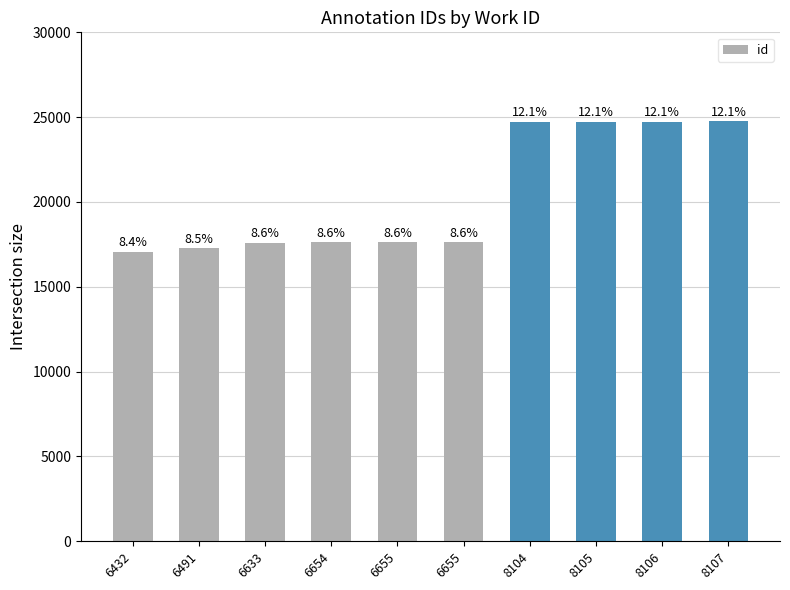

Is it true that the value at 8105 is 24743?

True